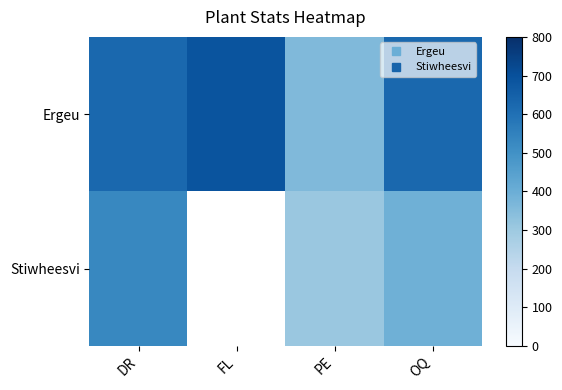

At how many categories does at least one series exceed 442?

3